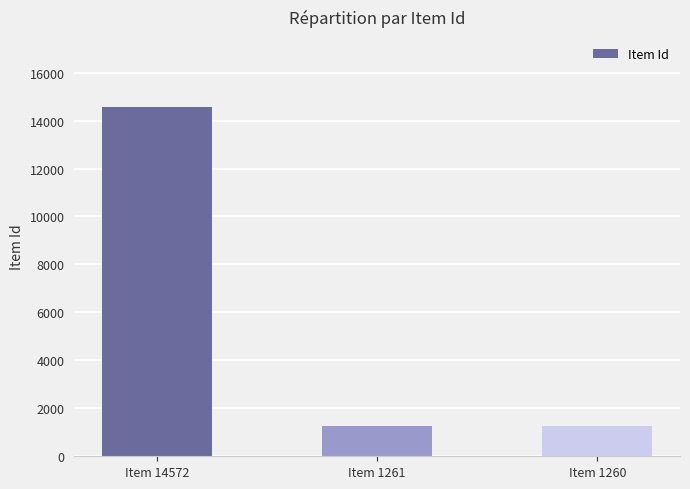

What is the smallest value displayed?

1260